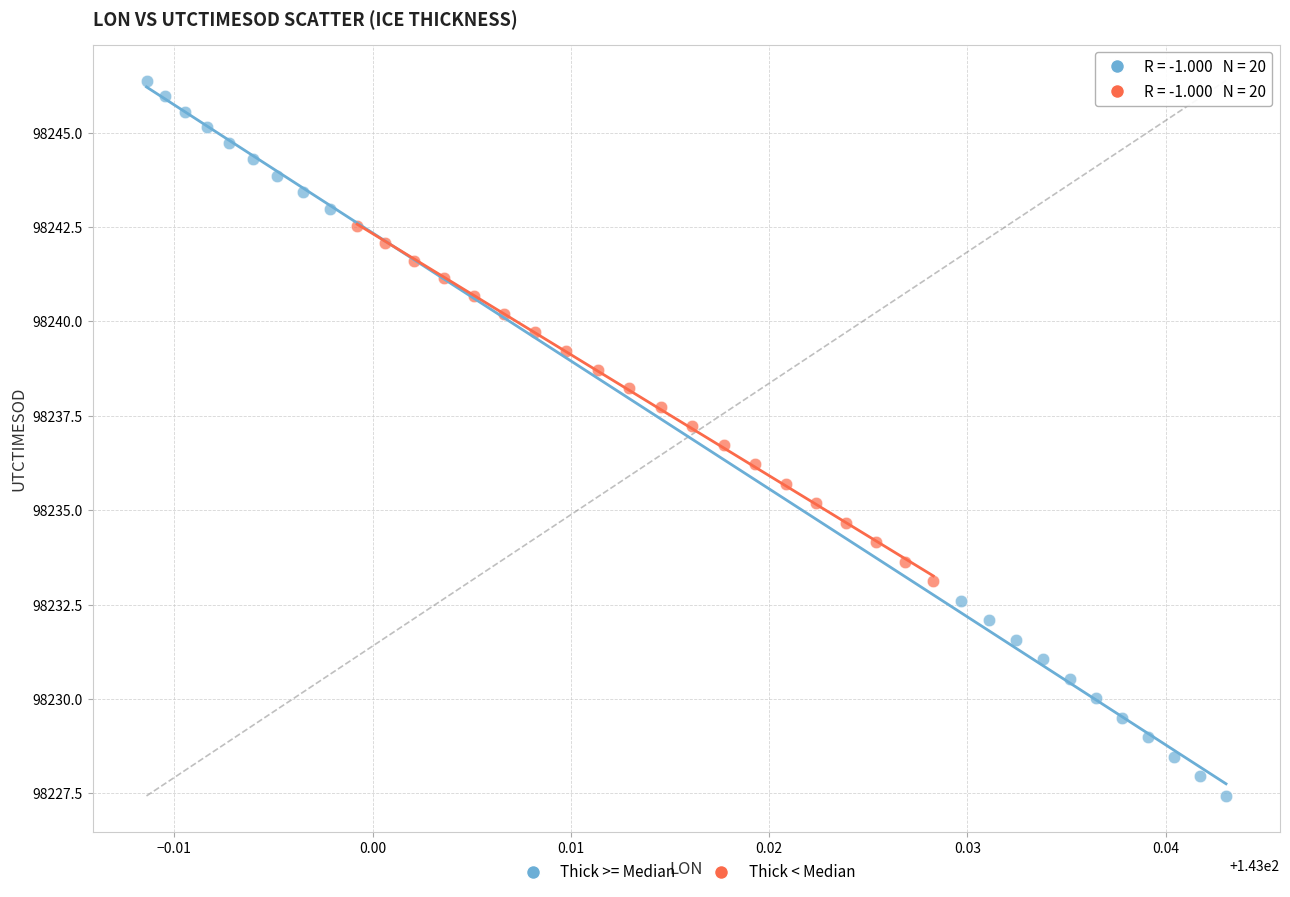

What are all the series names shown in the legend?

Thick >= Median, Thick < Median